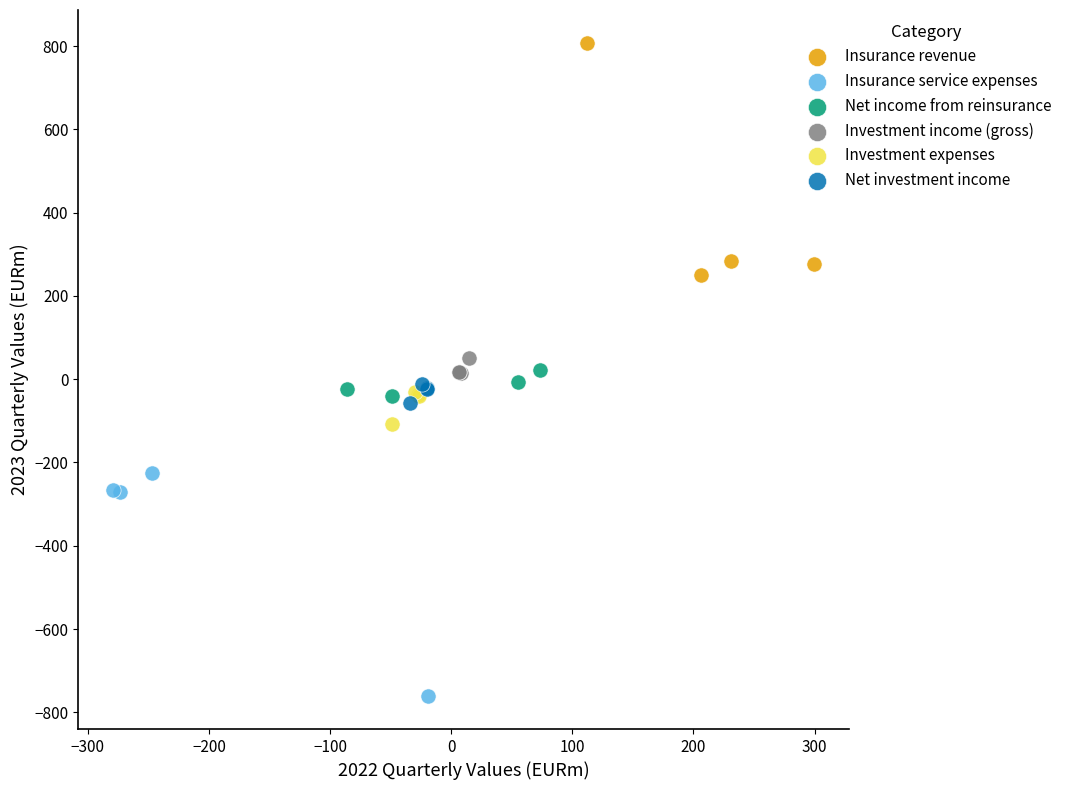

Which series reaches the maximum Y coordinate?

Insurance revenue